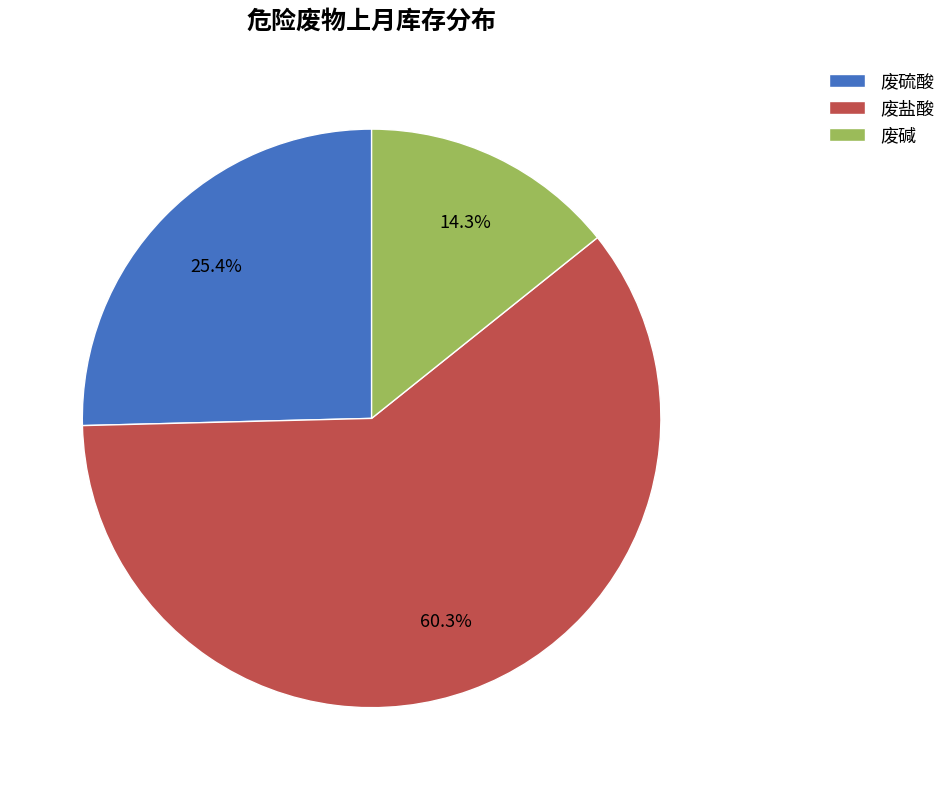

What percentage do 废盐酸 and 废碱 together represent?

74.6%